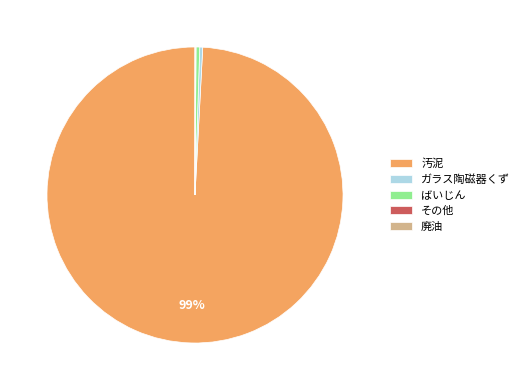

What is the ratio of the value at 汚泥 to the value at ばいじん?

248.5